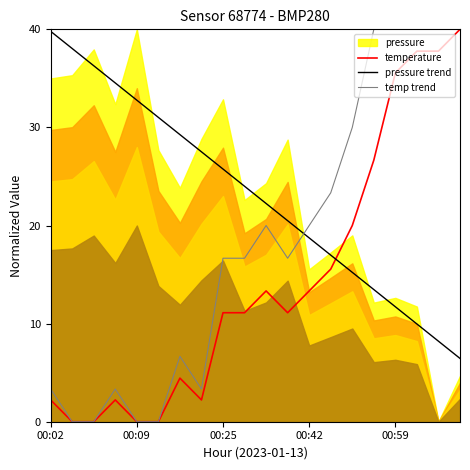

True or false: temperature has more than 2 points higher than both neighbors.

True